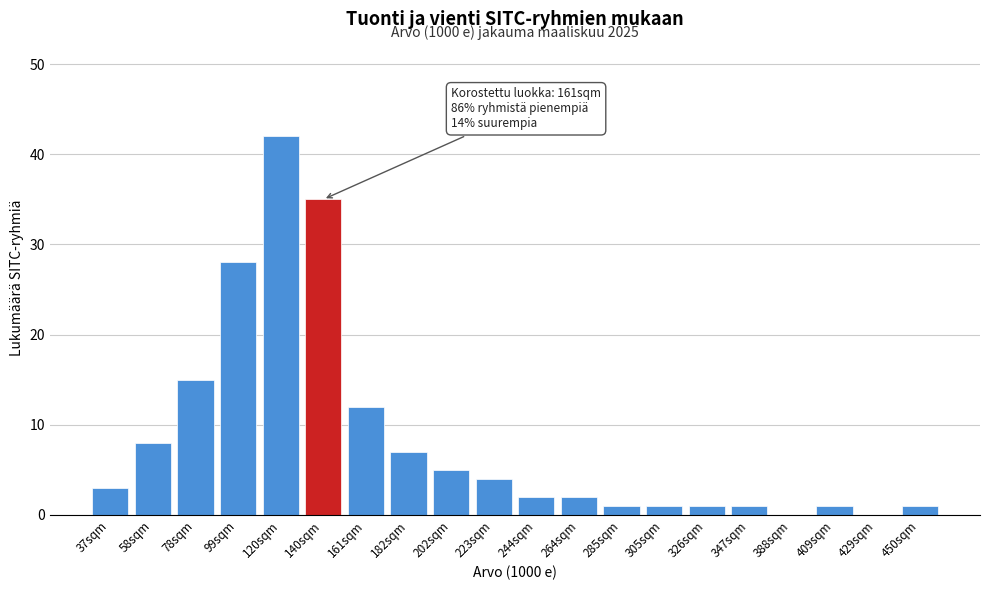

Reading right to left, transcribe all the data shown in this chart.

450sqm=1	429sqm=0	409sqm=1	388sqm=0	347sqm=1	326sqm=1	305sqm=1	285sqm=1	264sqm=2	244sqm=2	223sqm=4	202sqm=5	182sqm=7	161sqm=12	140sqm=35	120sqm=42	99sqm=28	78sqm=15	58sqm=8	37sqm=3